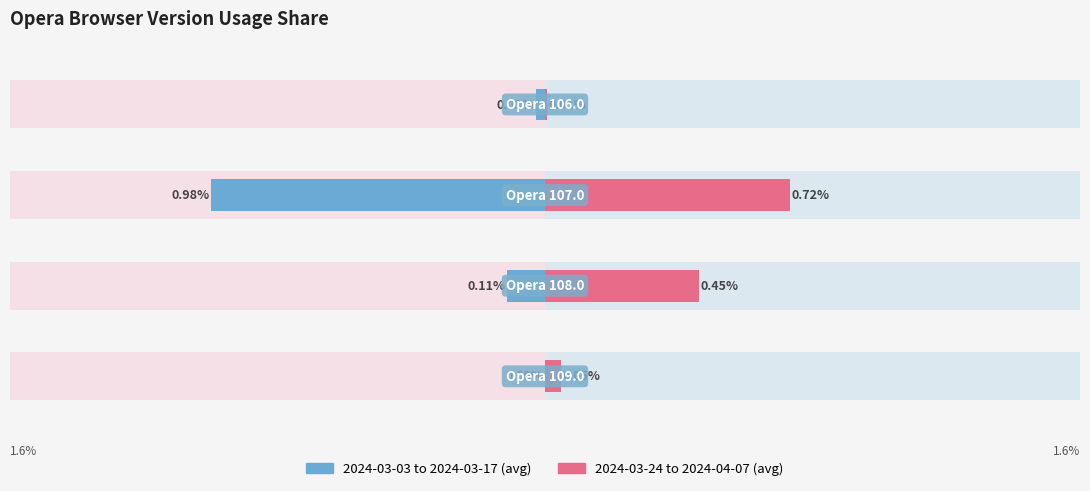

The value of 2024-03-03 to 2024-03-17 (avg) at 0 is 0.0. True or false?

True